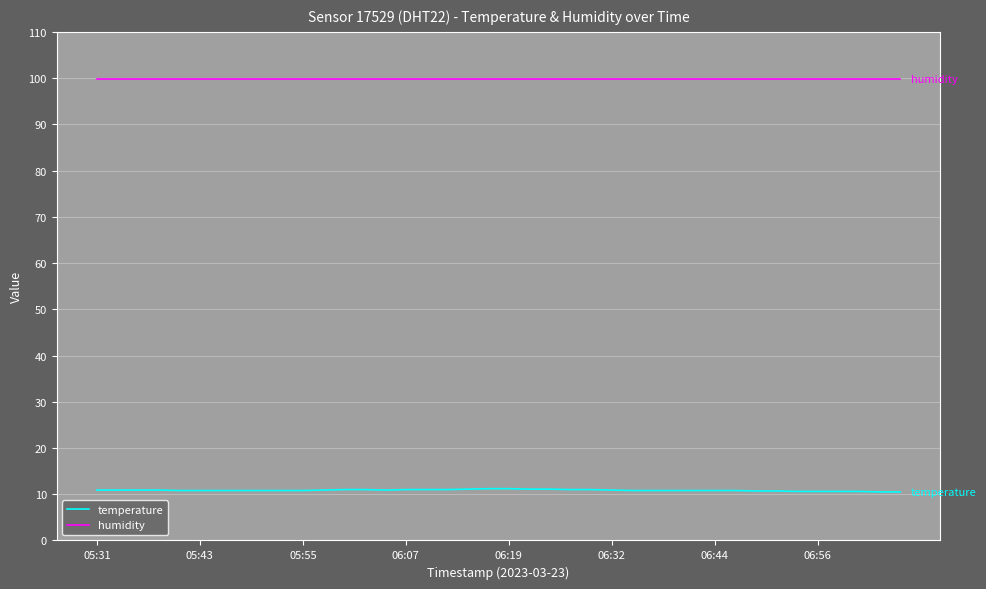

Rank the series by their average value, from lowest to highest.

temperature, humidity